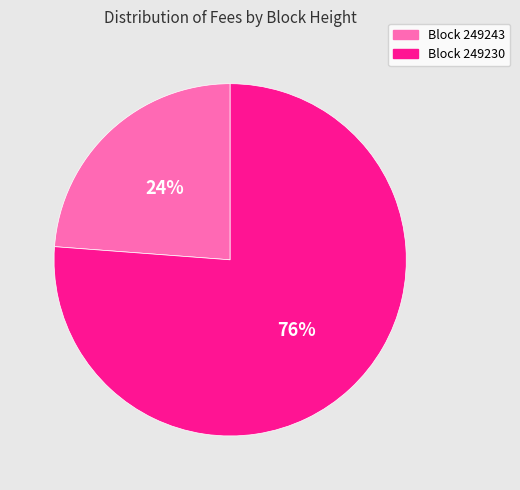

To the nearest percent, what is the difference between the largest and smallest slice percentages?

52%